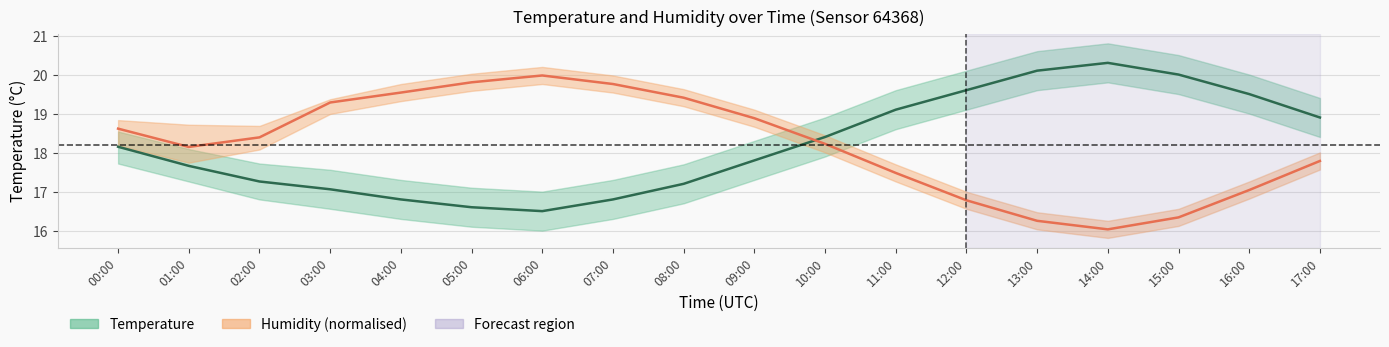

What is the label of the 4th point from the left?

03:00